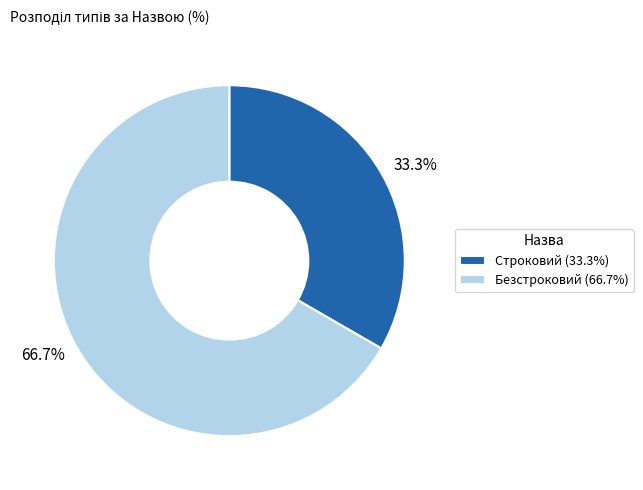

To the nearest percent, what is the average slice percentage?

50%